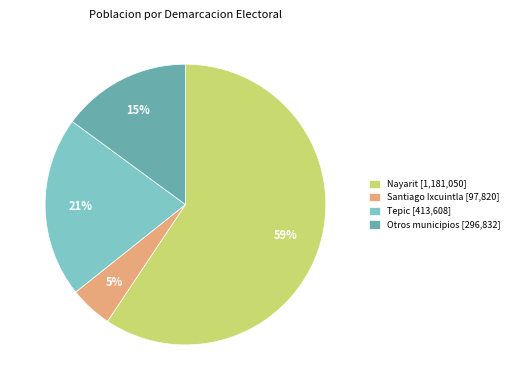

Which slice is the largest?

Nayarit [1,181,050]